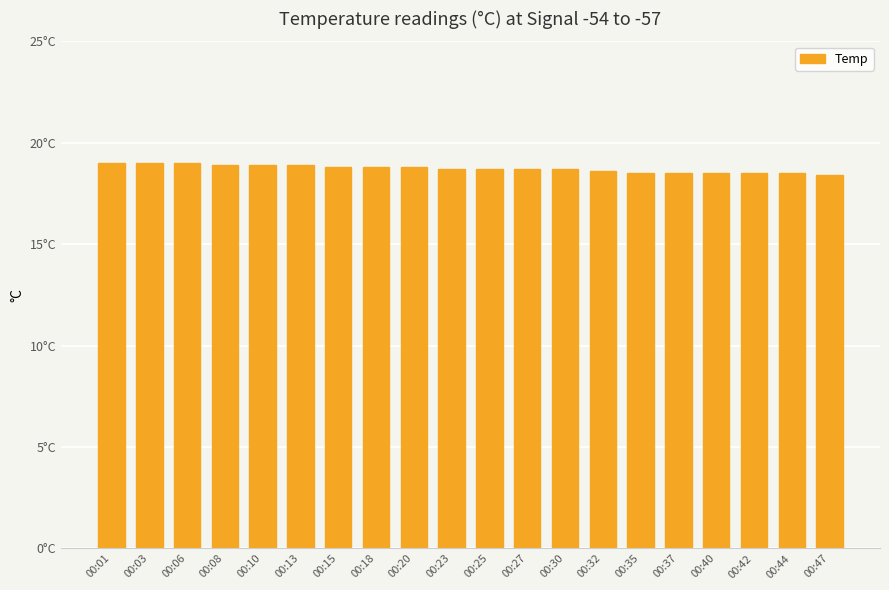

Are the bars horizontal?

No